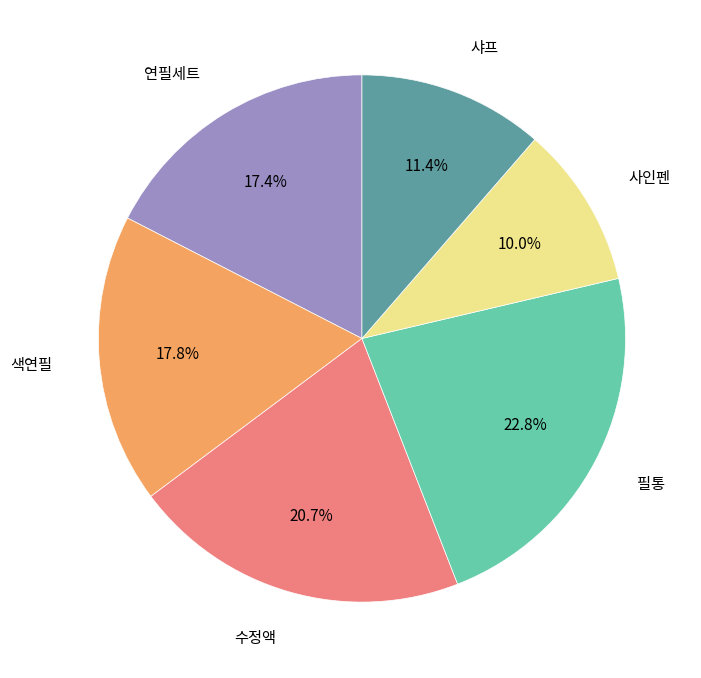

Which has a higher value, 수정액 or 사인펜?

수정액